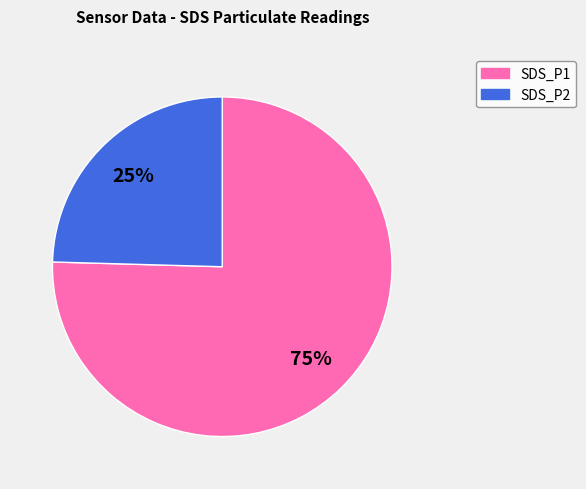

How many segments does this pie chart have?

2